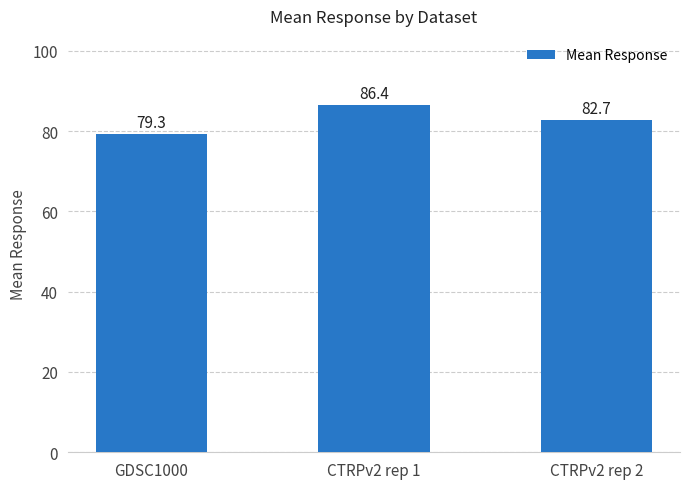

What is the label of the 3rd bar from the left?

CTRPv2 rep 2